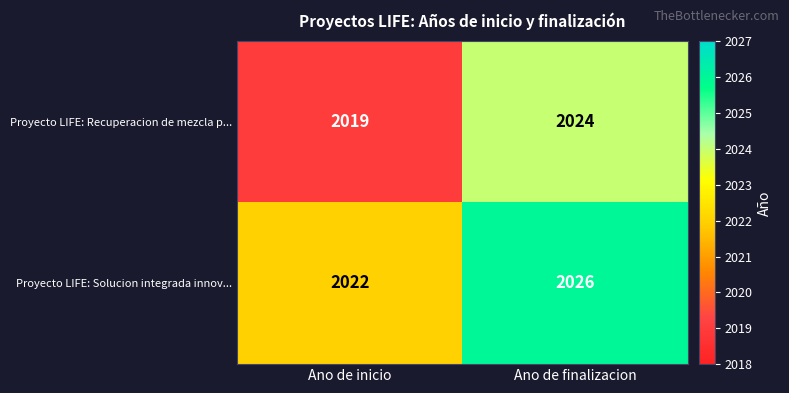

At which label is Proyecto LIFE: Solucion integrada innov... closest to 2024?

Ano de inicio